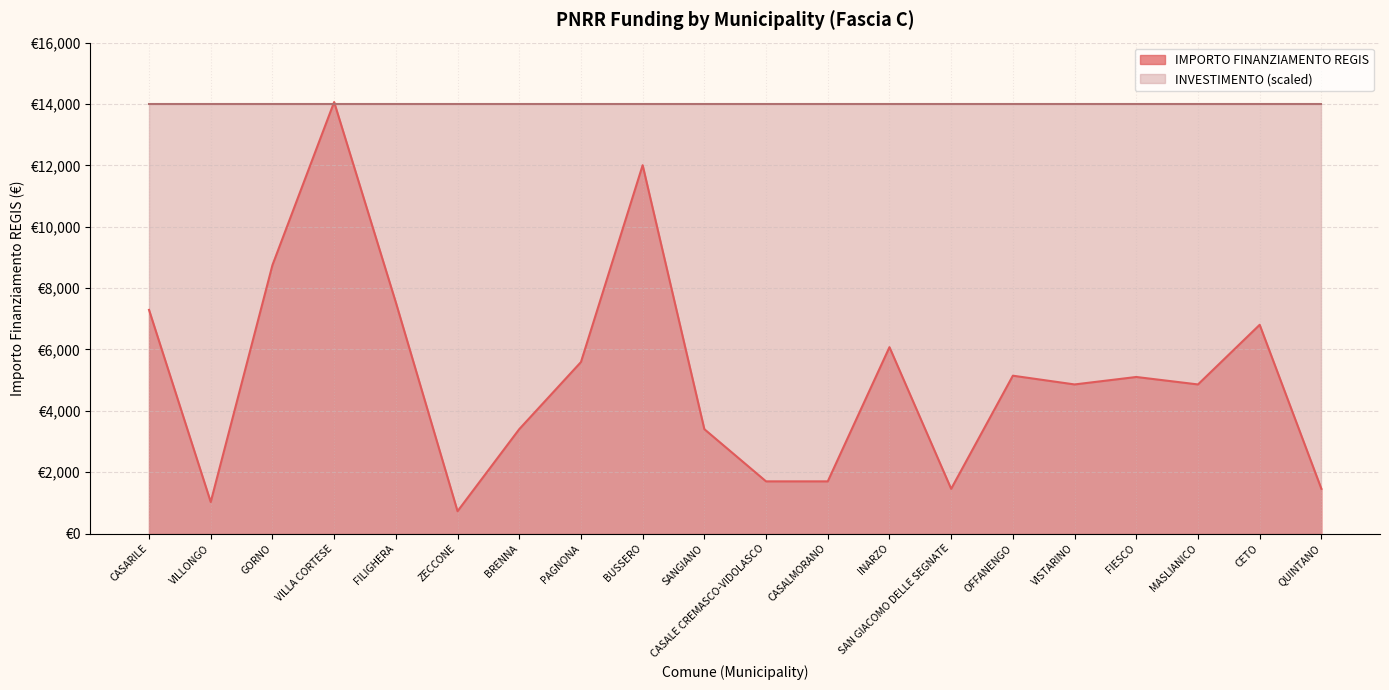

Count the number of categories in the chart.

20